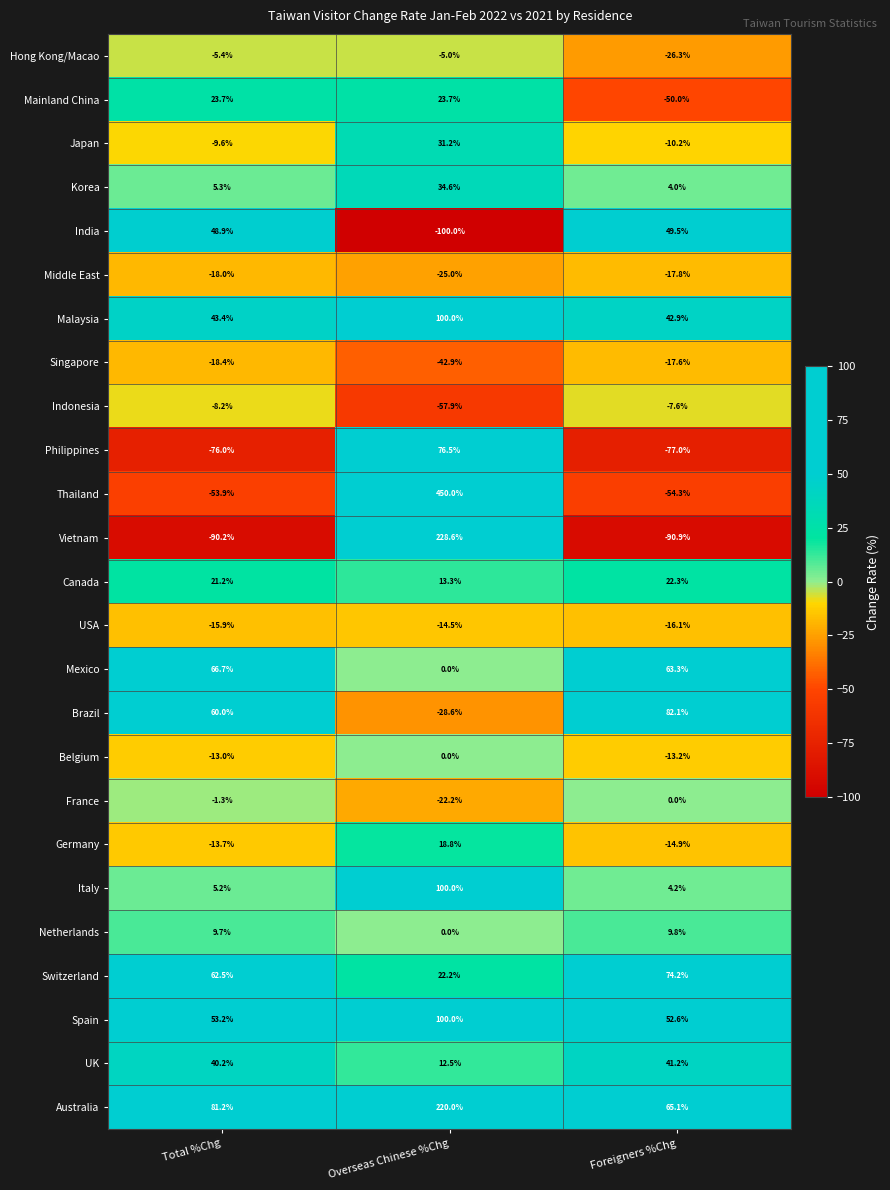

What is the average value of the Middle East series?

-20.3